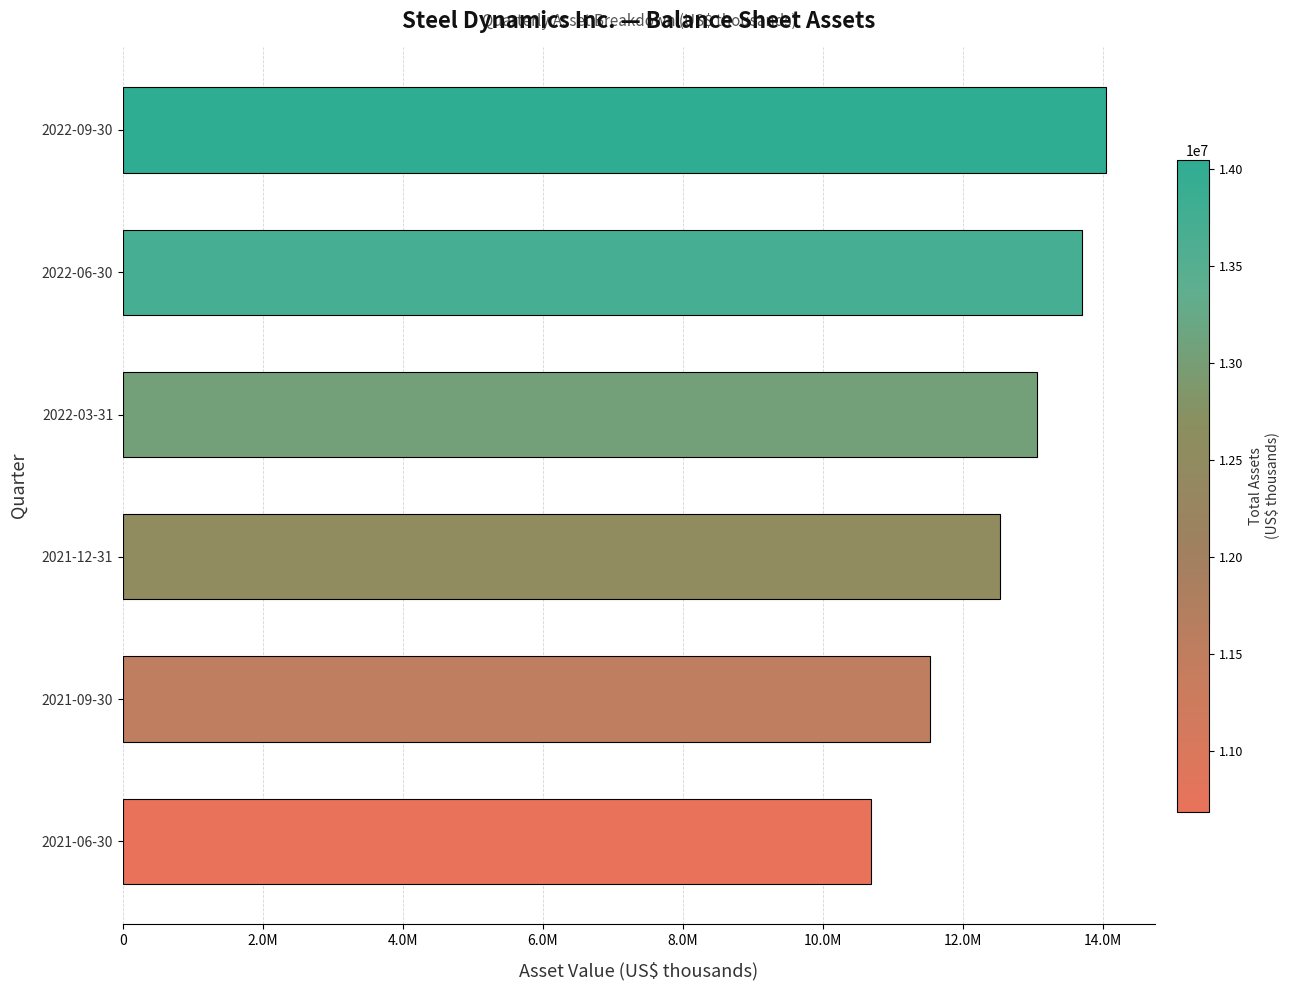

Does the chart contain any negative values?

No